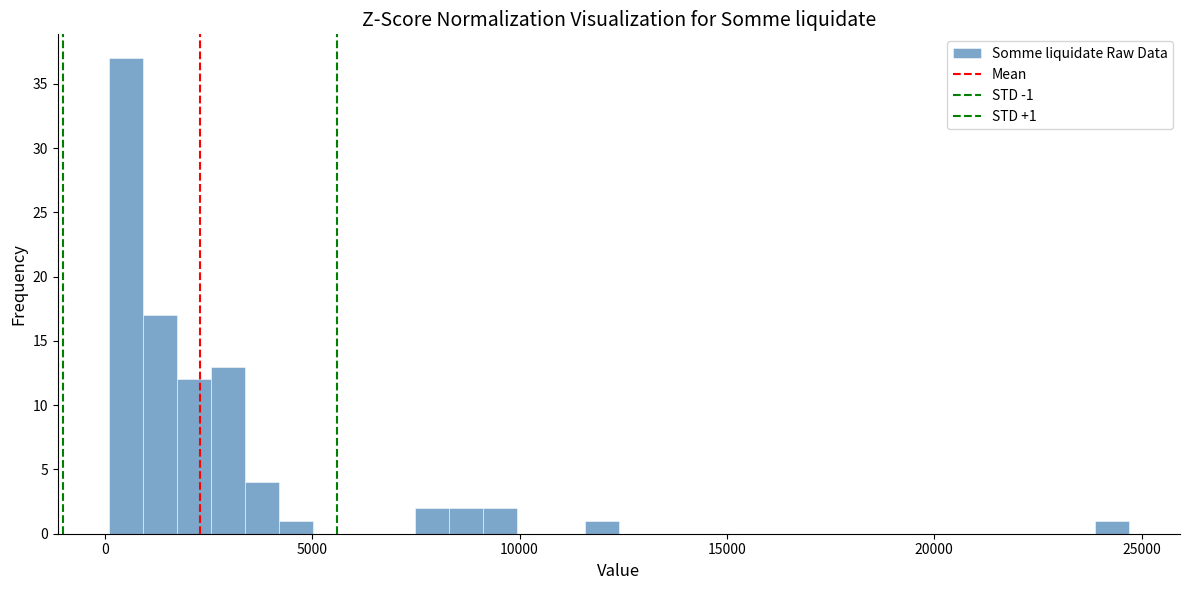

Read against the x-axis, roughly where is the centre of the tallest bar?

500